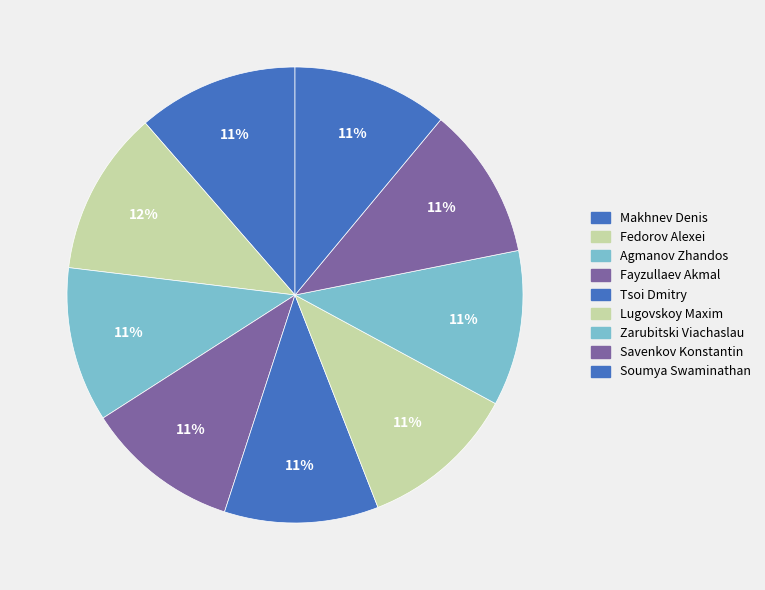

Which category has the biggest portion of the pie?

Fedorov Alexei